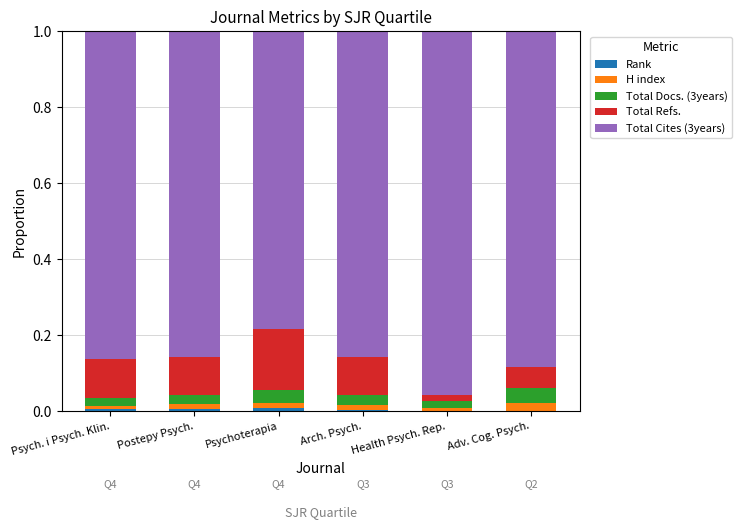

Count the number of data series in this chart.

5